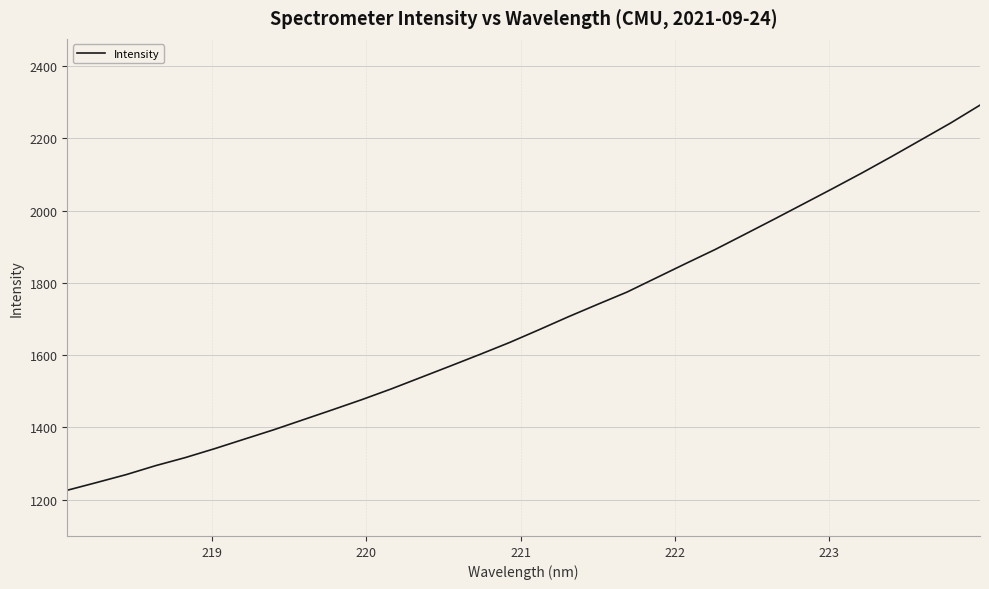

What is the difference between the maximum and minimum values?

1065.0